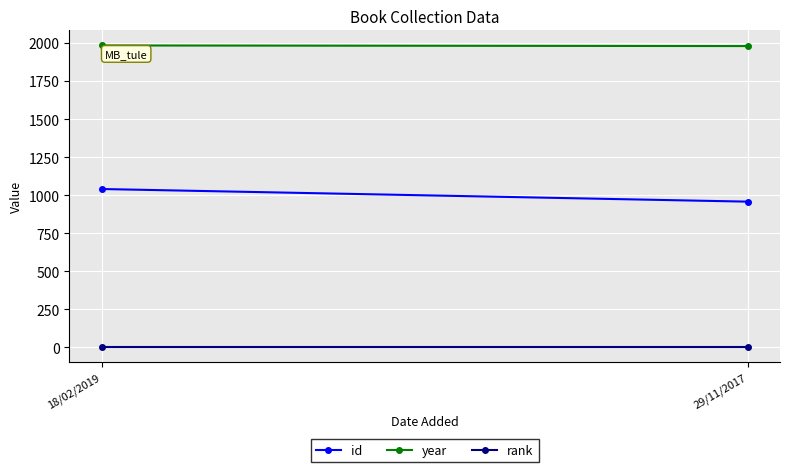

What position from the right is 18/02/2019?

2